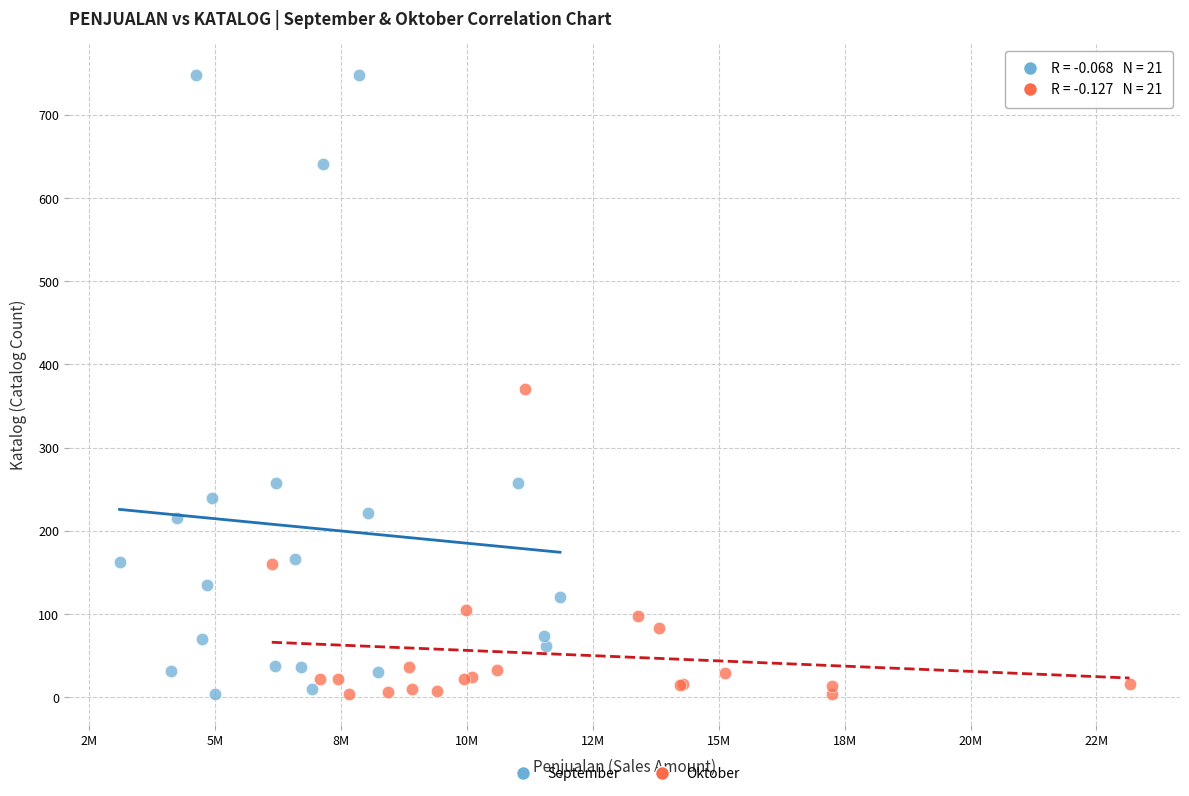

Which series has the largest Y range (max minus min)?

September